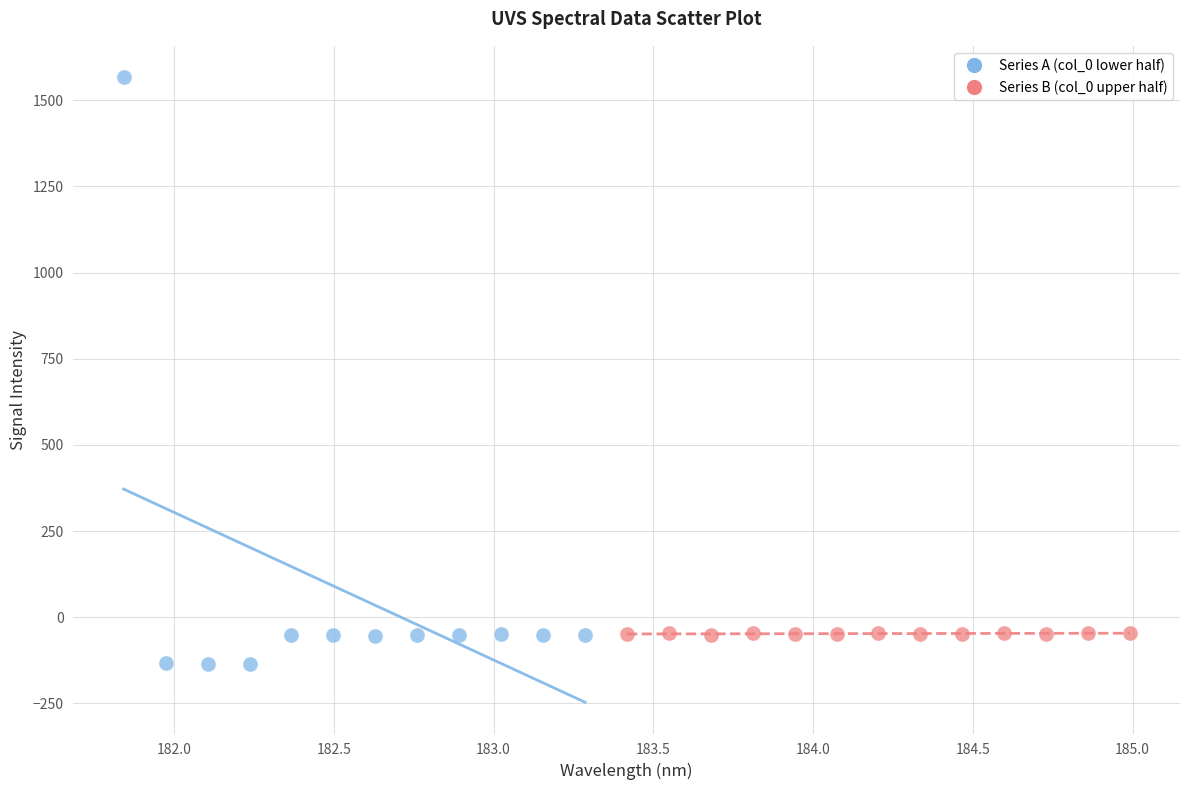

Which series contains the highest Y value?

Series A (col_0 lower half)